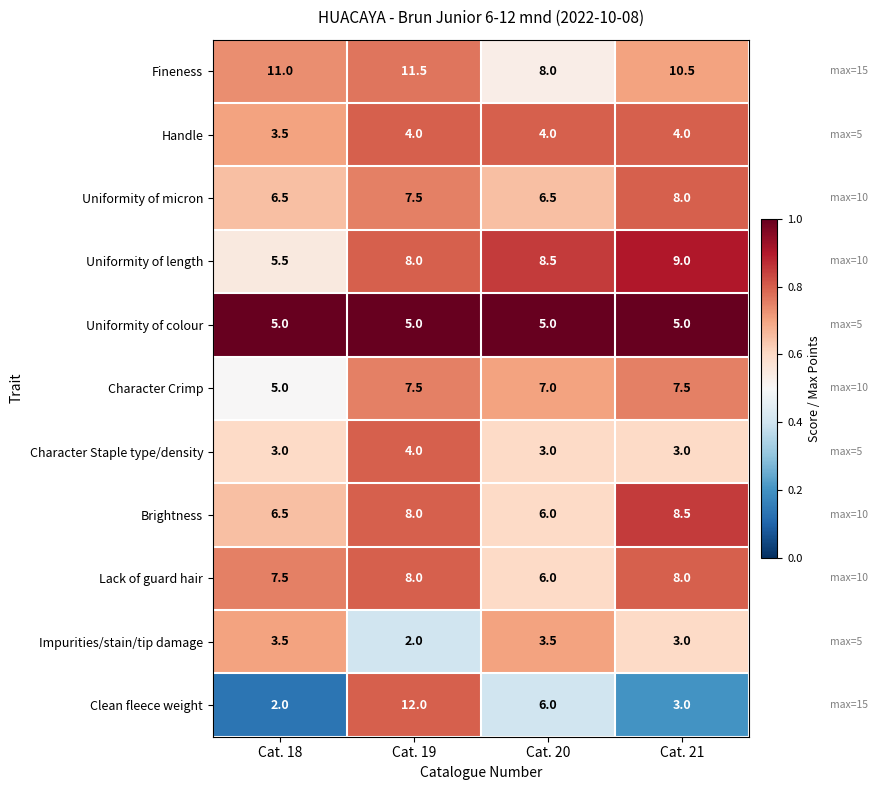

Which series has the widest spread of values?

Clean fleece weight